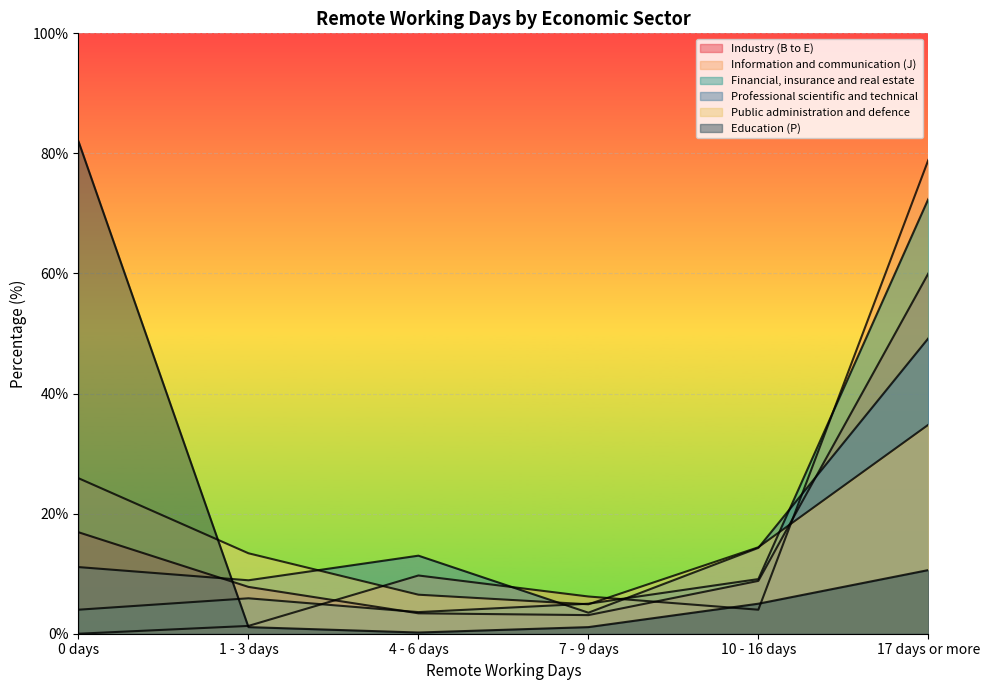

Where is the first local minimum for Industry (B to E)?

7 - 9 days